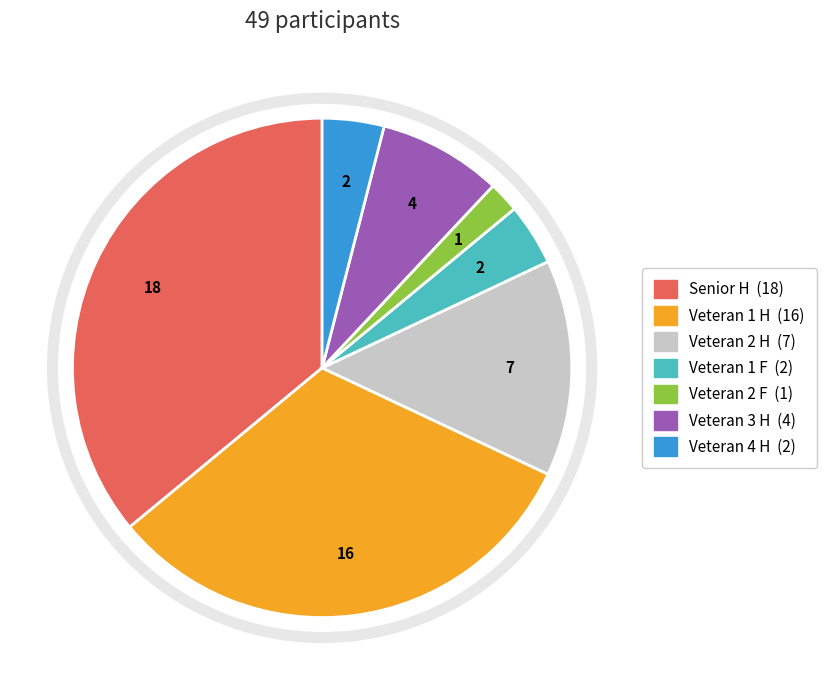

Do Veteran 2 H and Veteran 3 H together represent more than half of the pie?

No